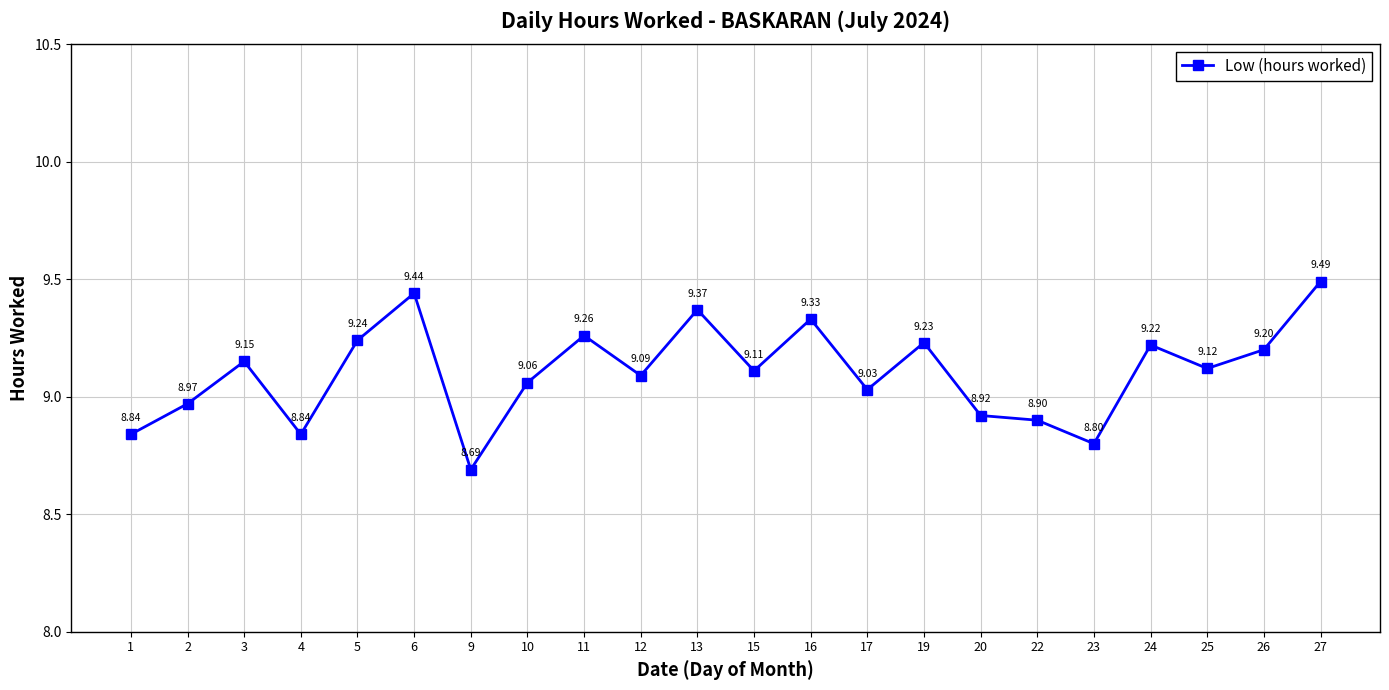

Where is the first local maximum?

3